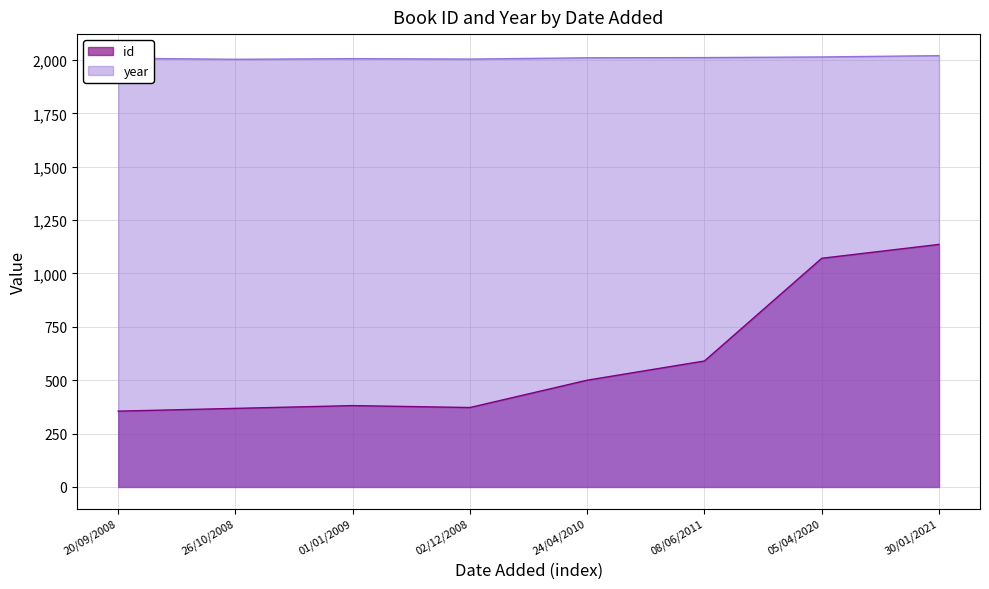

What is the label of the 5th point from the right?

02/12/2008